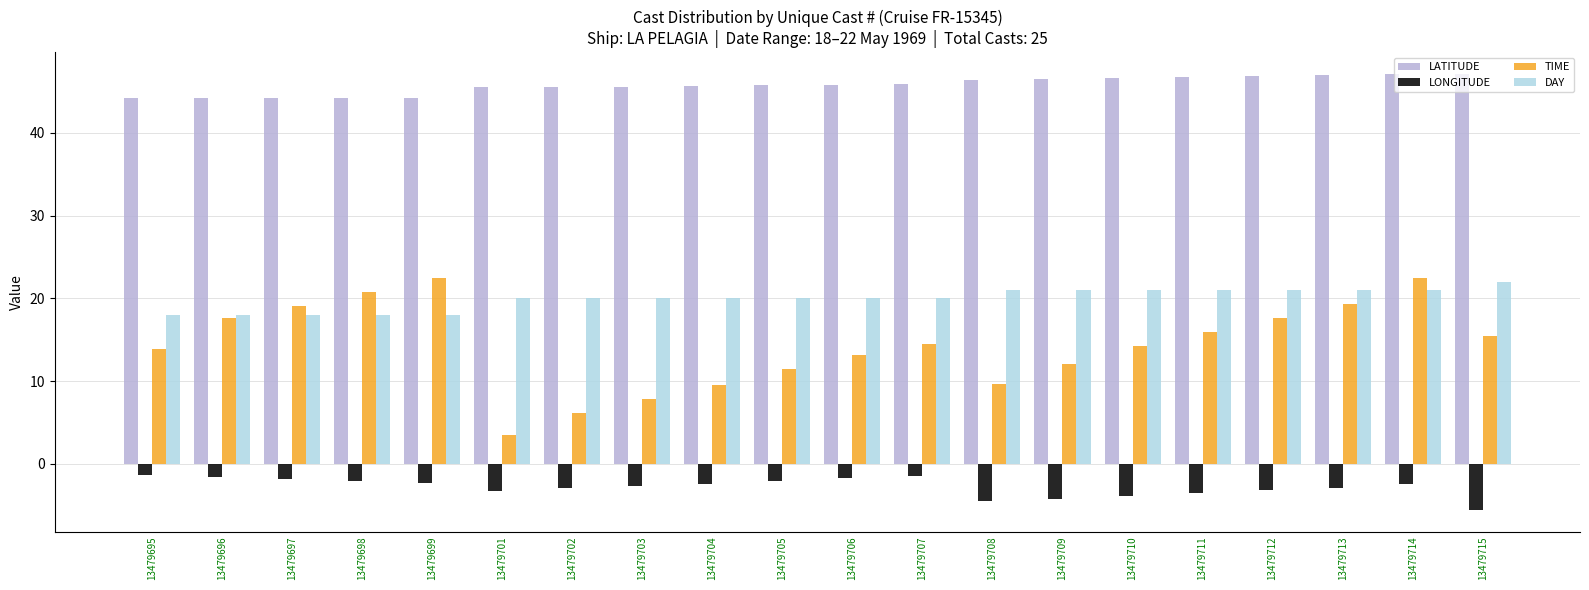

How many bars are there in each group?

4